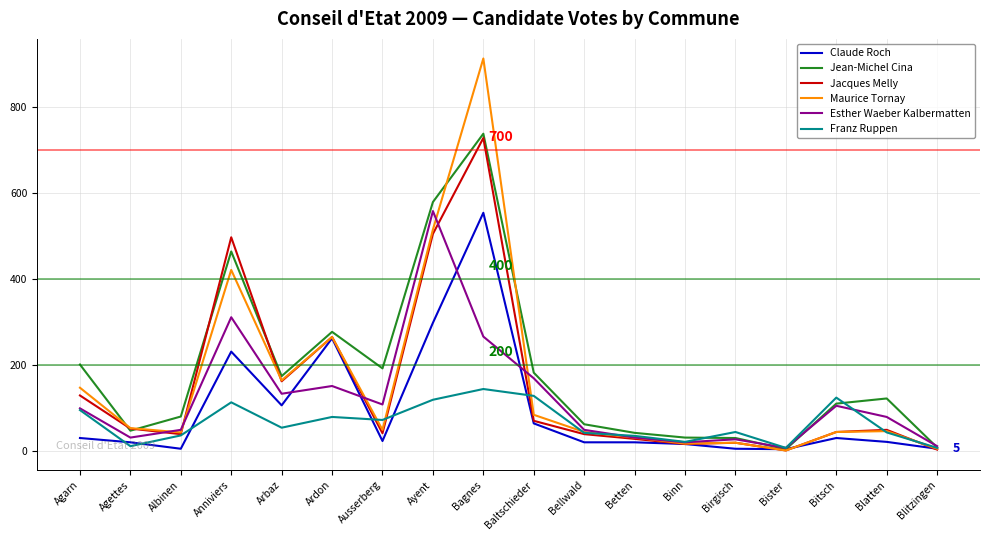

How many lines are shown in the chart?

6